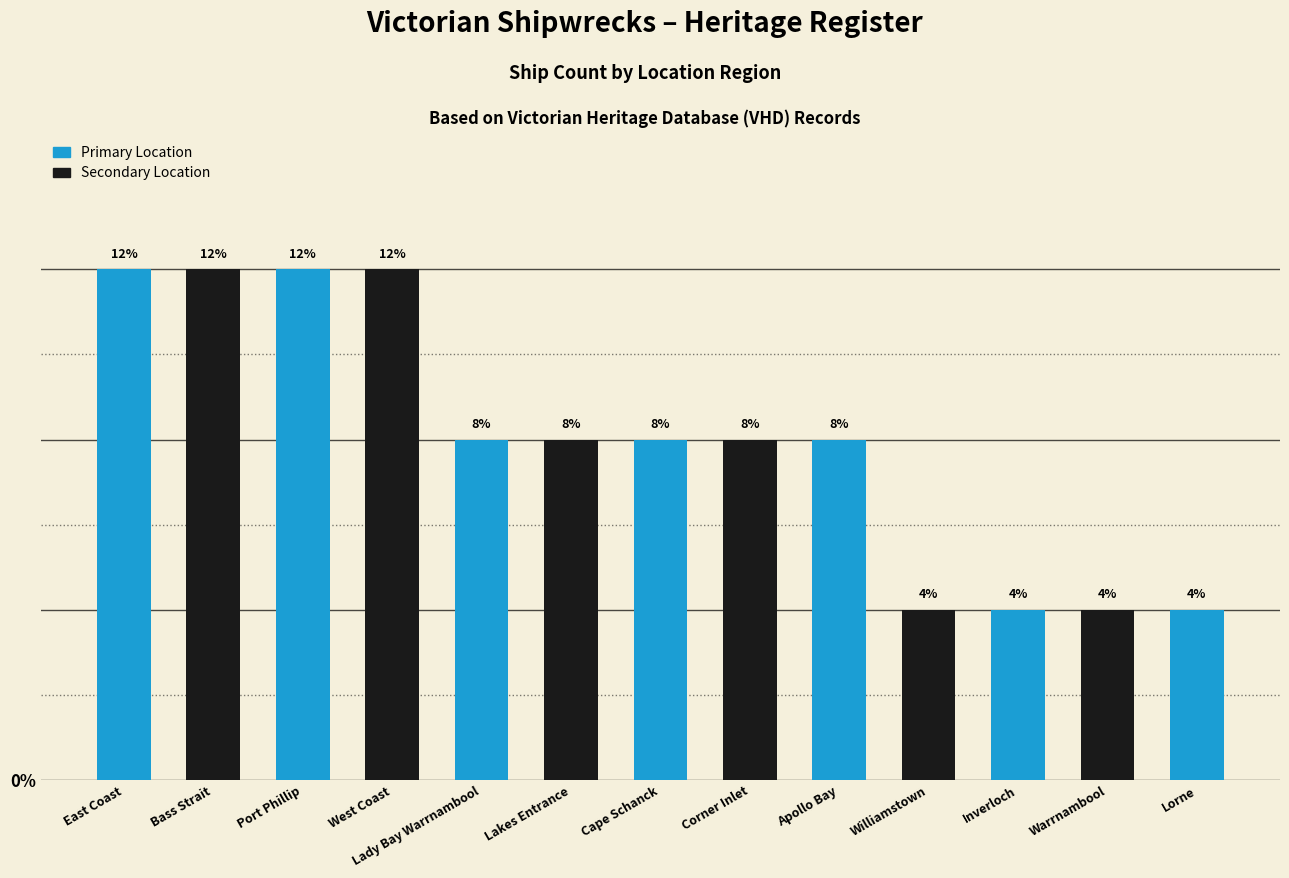

Does the chart contain any negative values?

No